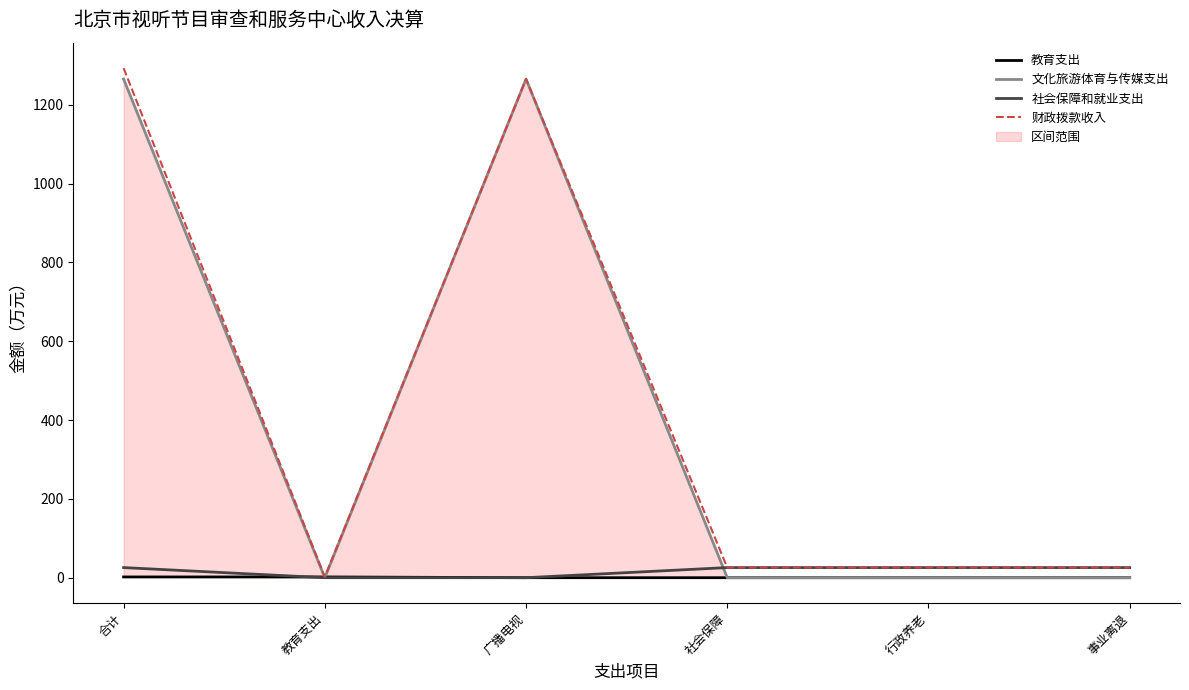

What position from the left is 社会保障?

4